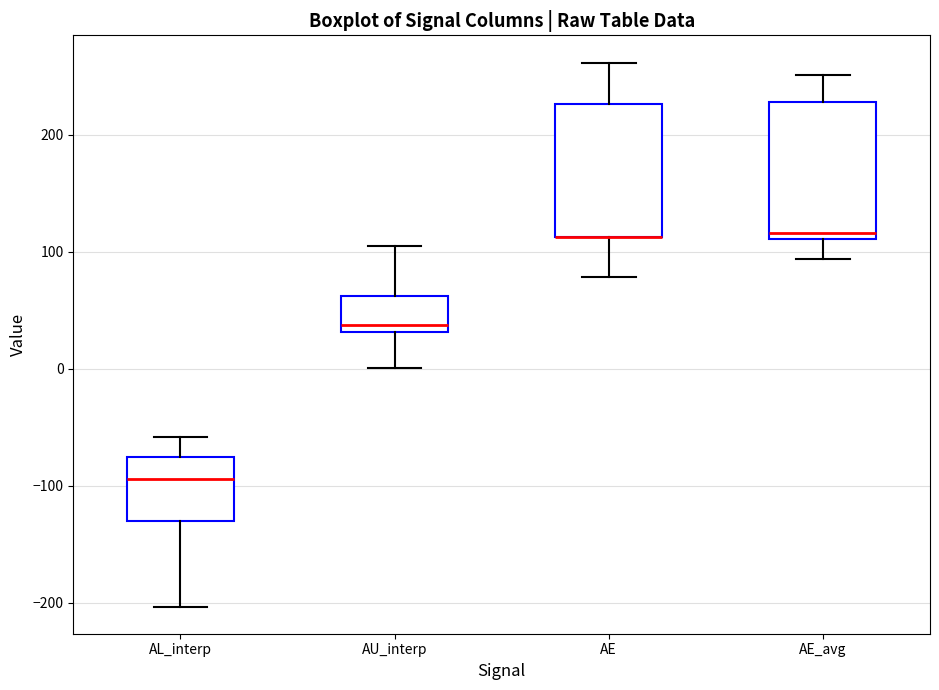

Reading left to right, transcribe this box plot: for each box, give where its median line is, the range the box spans, and where its two whiskers end, as read against the y-axis. The values are not printed on the chart, so give them approximately, as read against the axis.

AL_interp: median -90, box -130 to -80, whiskers -200 to -60
AU_interp: median 40, box 30 to 60, whiskers 0 to 110
AE: median 110 (drawn on the box's lower edge), box 110 to 230, whiskers 80 to 260
AE_avg: median 120, box 110 to 230, whiskers 90 to 250